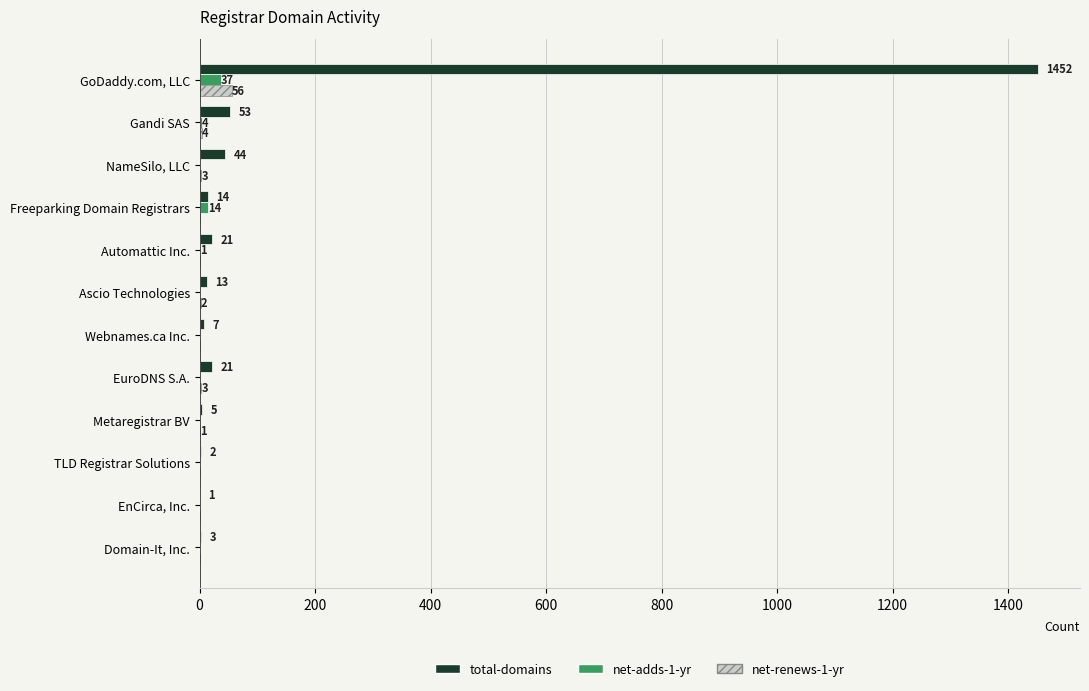

Which series changed the most between TLD Registrar Solutions and EnCirca, Inc.?

total-domains